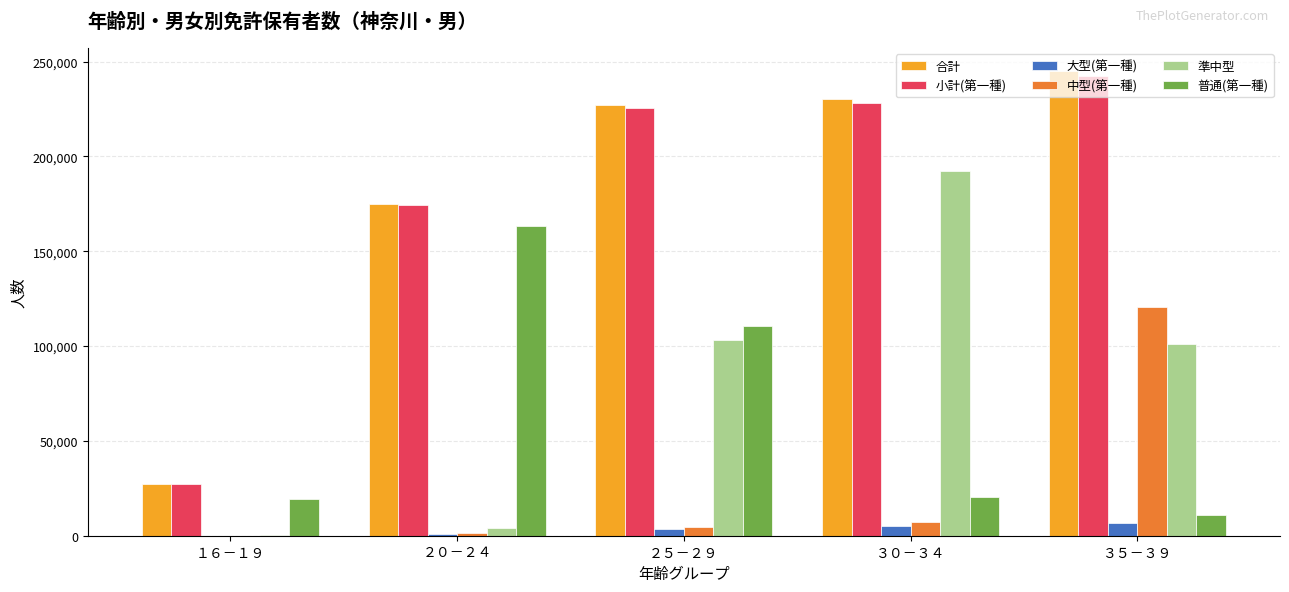

At which category is the sum across all series the highest?

３５－３９